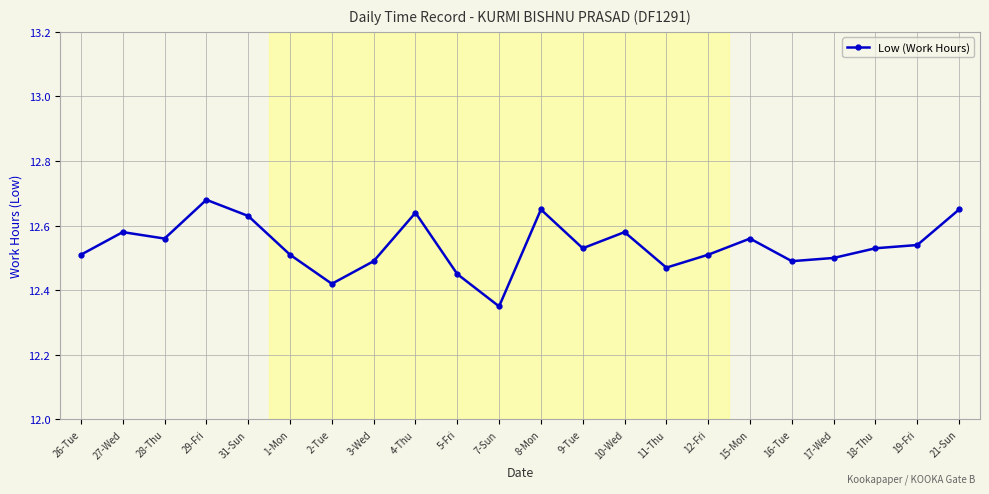

Which category has the highest value across all series?

29-Fri